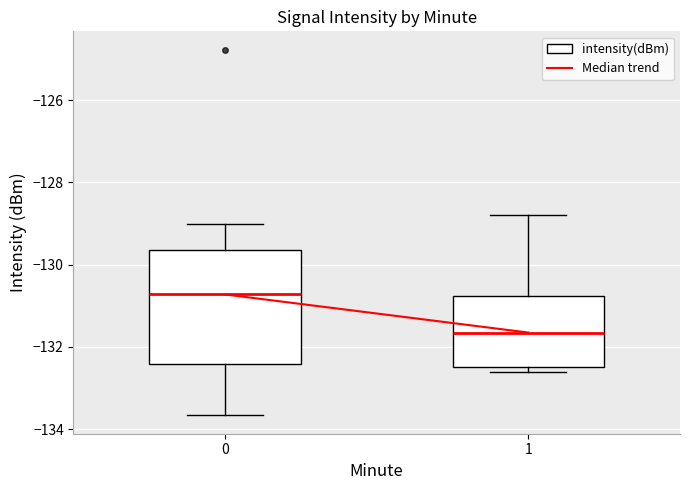

Reading left to right, transcribe this box plot: for each box, give where its median line is, the range the box spans, and where its two whiskers end, as read against the y-axis. The values are not printed on the chart, so give them approximately, as read against the axis.

0: median -130.8, box -132.4 to -129.6, whiskers -133.6 to -129.0
1: median -131.6, box -132.4 to -130.8, whiskers -132.6 to -128.8